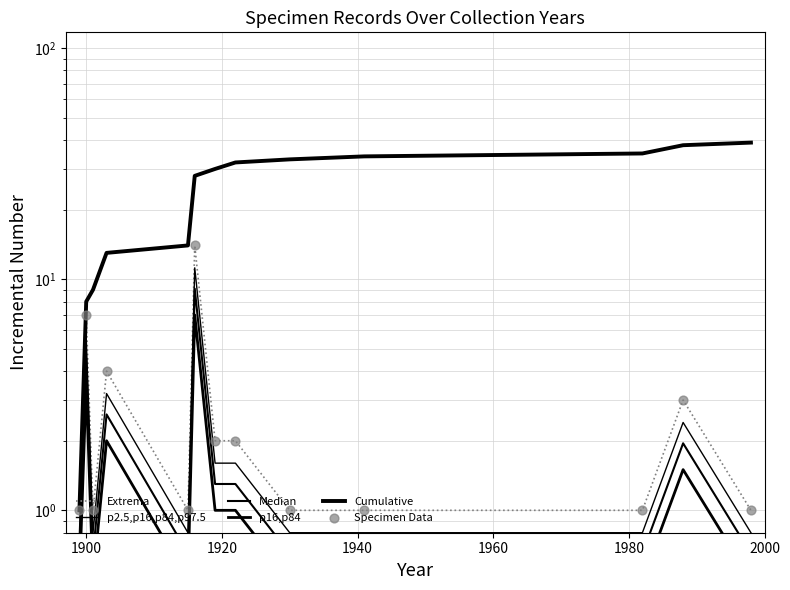

Which series has the largest Y range (max minus min)?

Cumulative